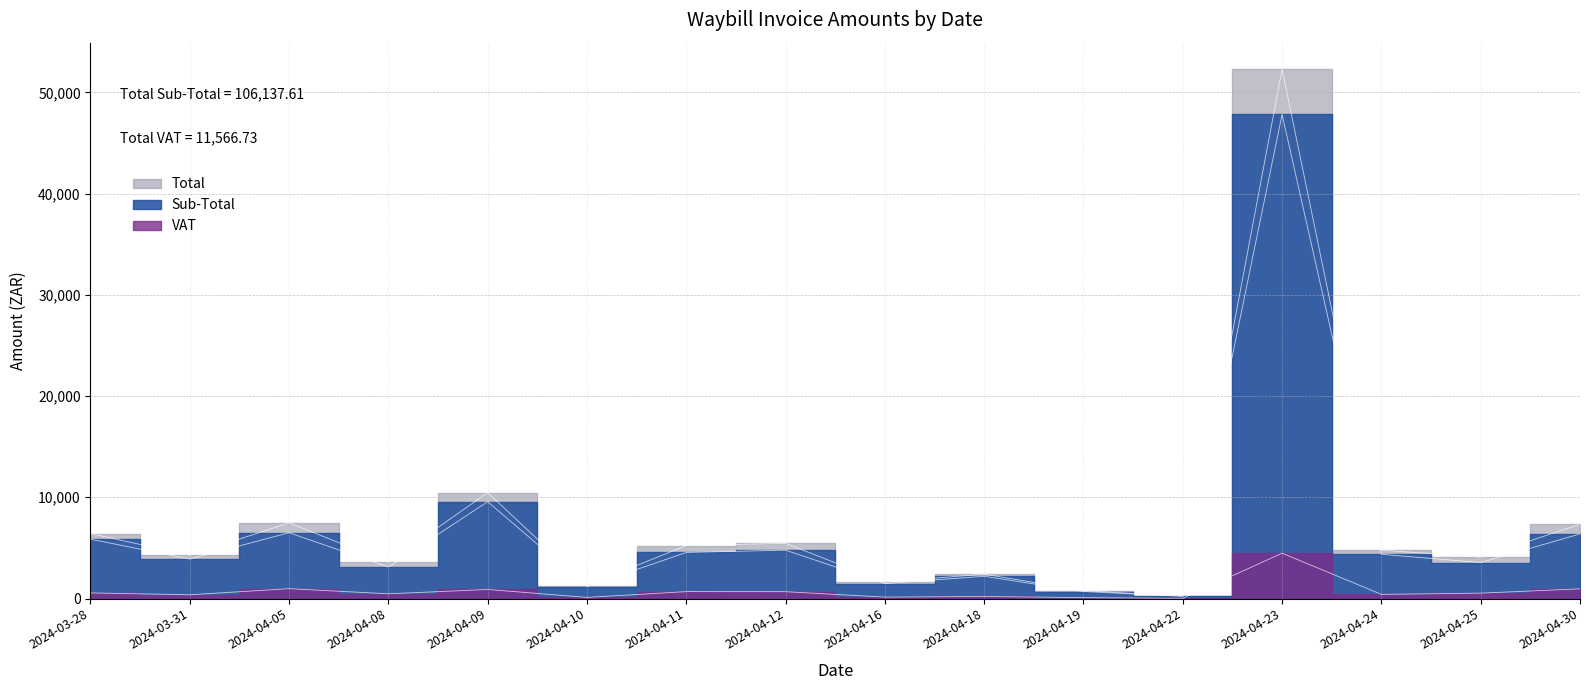

What is the sum of the VAT values at 2024-04-12 and 2024-04-05?

1573.9